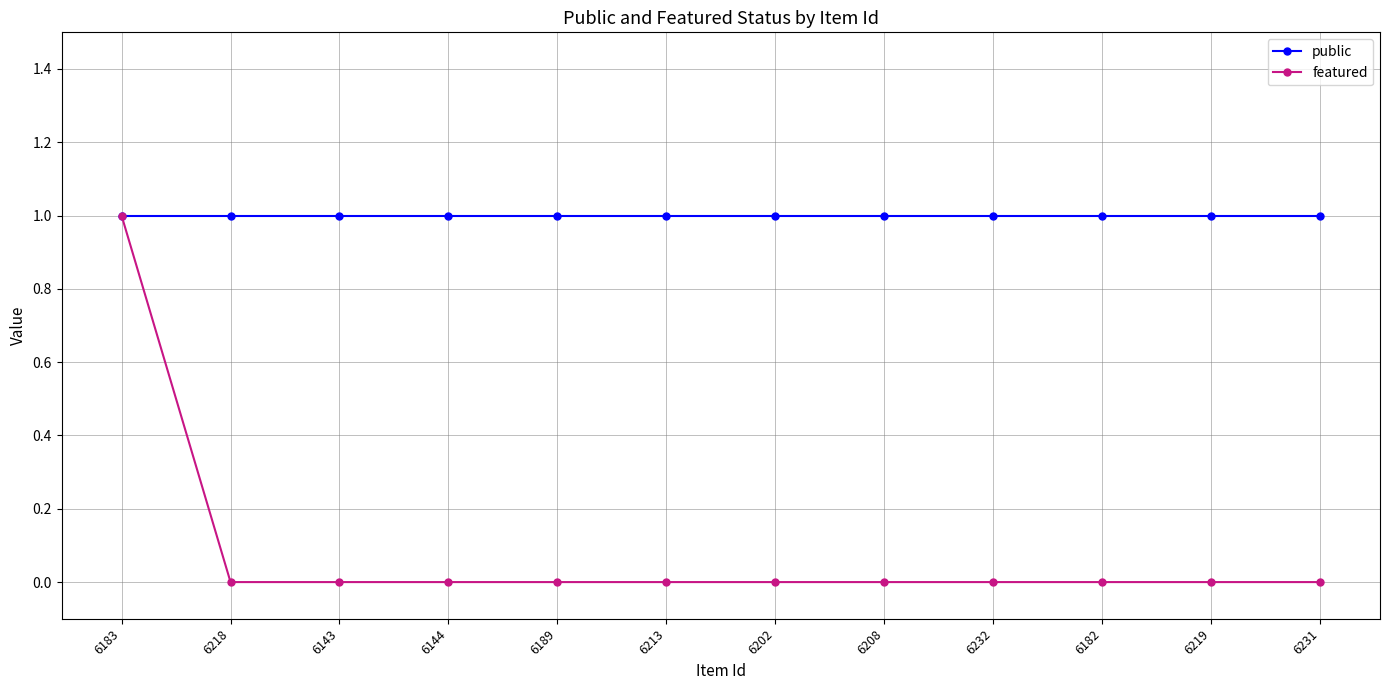

What is the total value across all series at 6144?

1